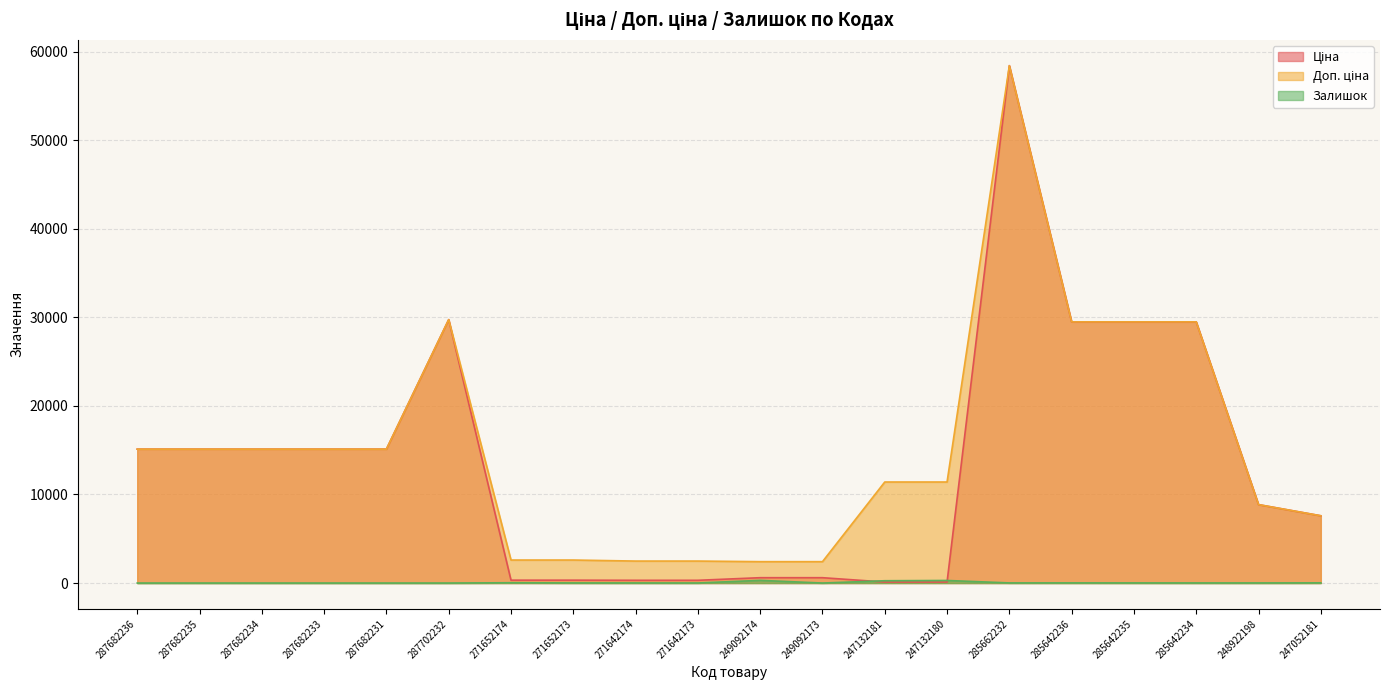

What is the lowest value of the Ціна series?

114.1